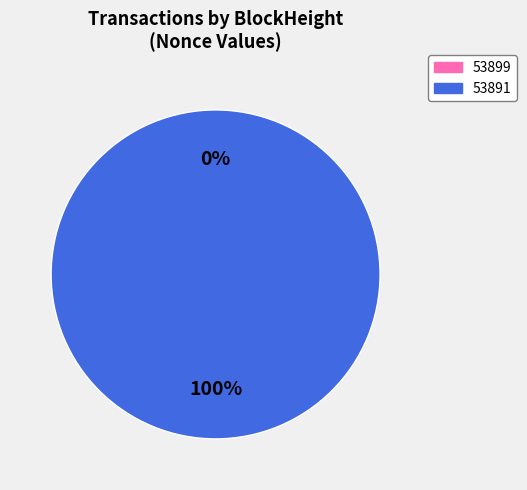

Which category has the smallest portion of the pie?

53899